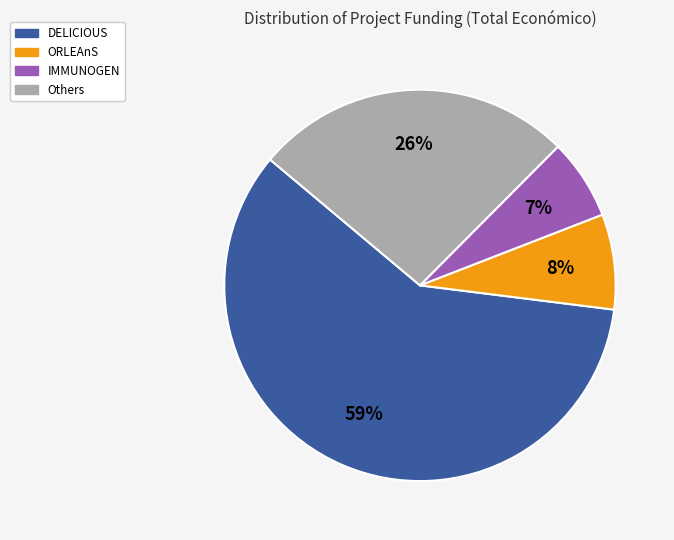

The Others slice represents 40% of the pie. True or false?

False